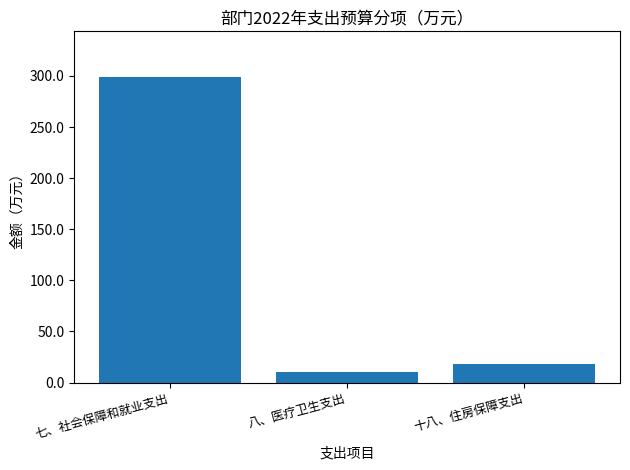

At which label is the value closest to 154?

十八、住房保障支出